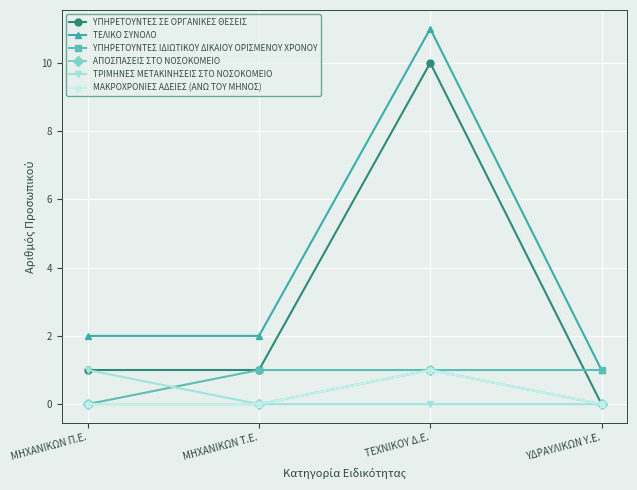

What is the difference between the highest and lowest values at ΜΗΧΑΝΙΚΩΝ Τ.Ε.?

2